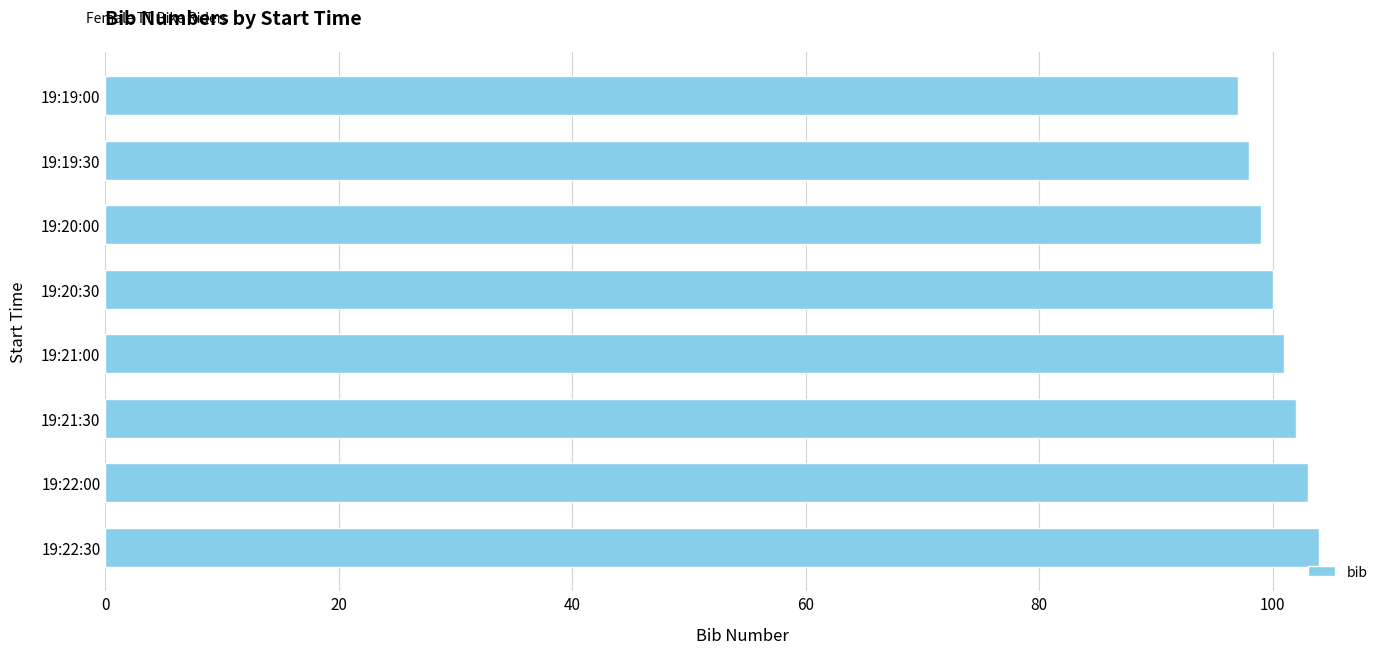

What is the ratio of the value at 19:19:30 to the value at 19:20:00?

1.0